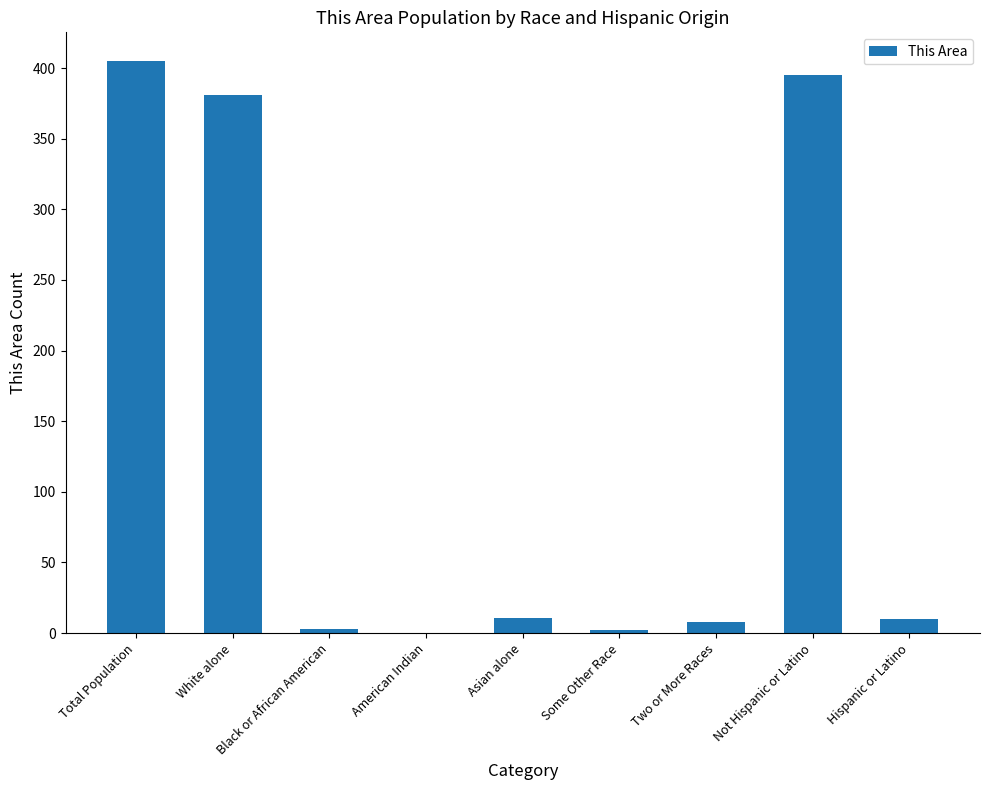

Which label corresponds to the largest value in the chart?

Total Population